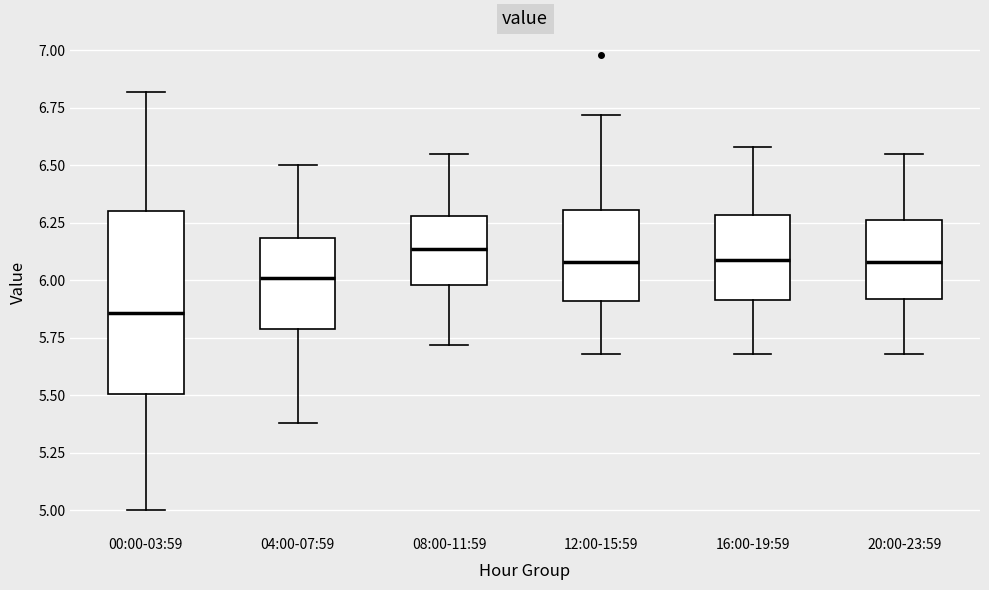

Which box has the lowest median line?

00:00-03:59